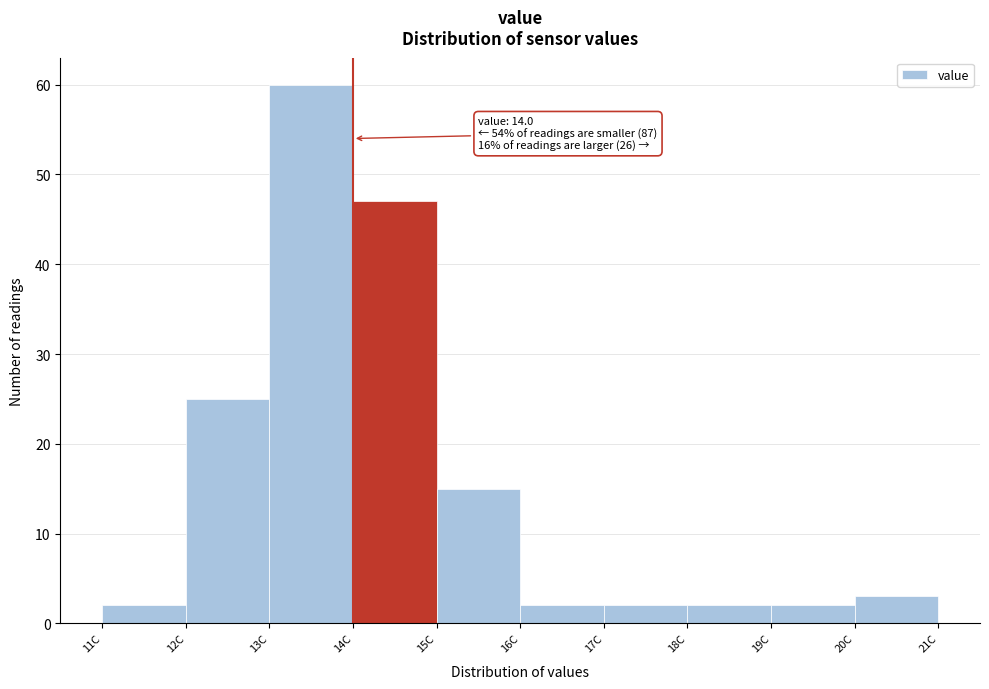

Which range on the x-axis has the tallest bar?

13 to 14